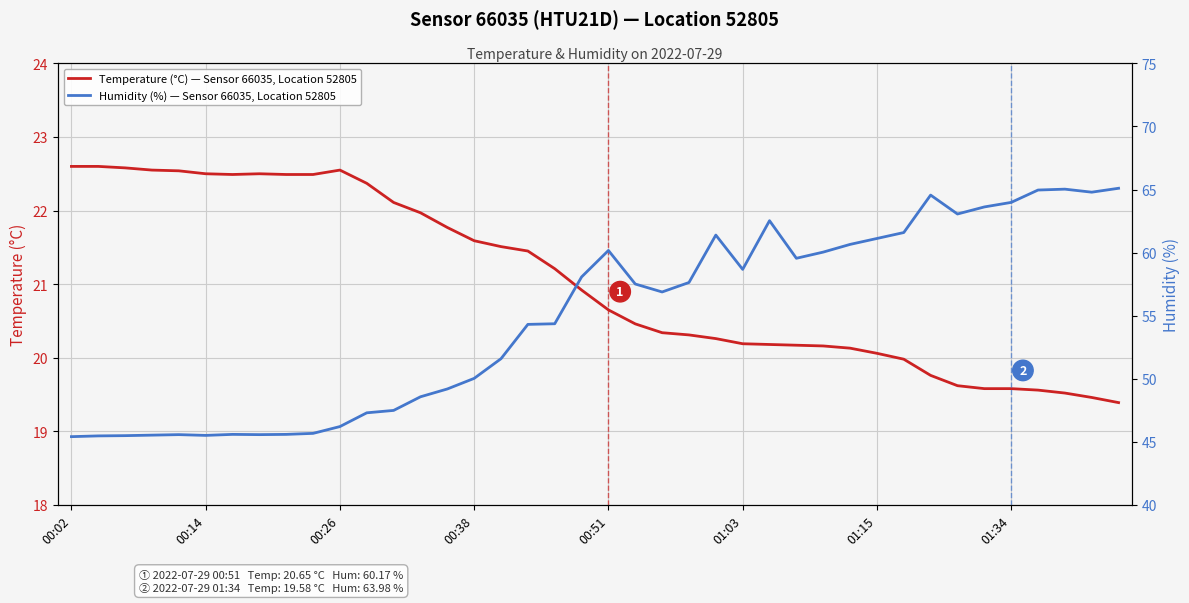

How many values in the Humidity (%) — Sensor 66035, Location 52805 series are below 57?

20